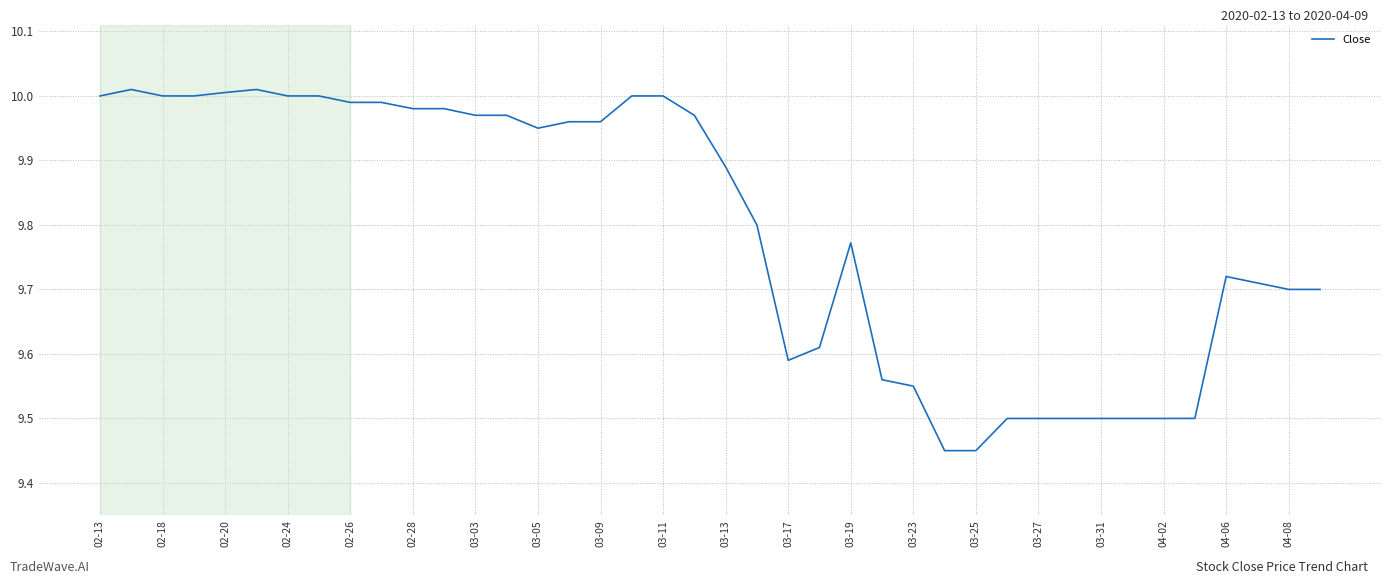

Does the chart have visible grid lines?

Yes